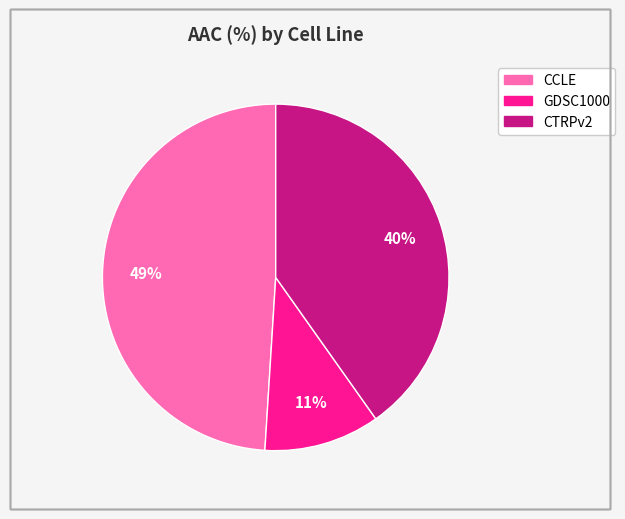

Is it true that CTRPv2 is 40% of the pie?

True